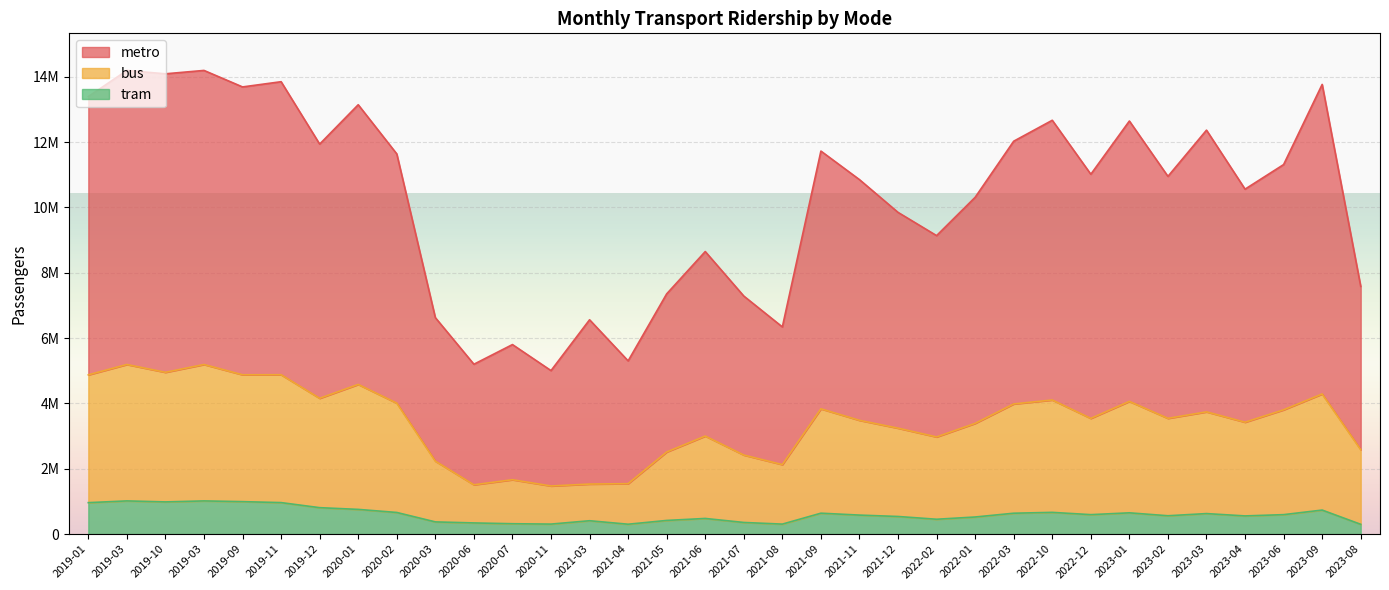

In tram, how many points are higher than both neighbors (excluding endpoints)?

9